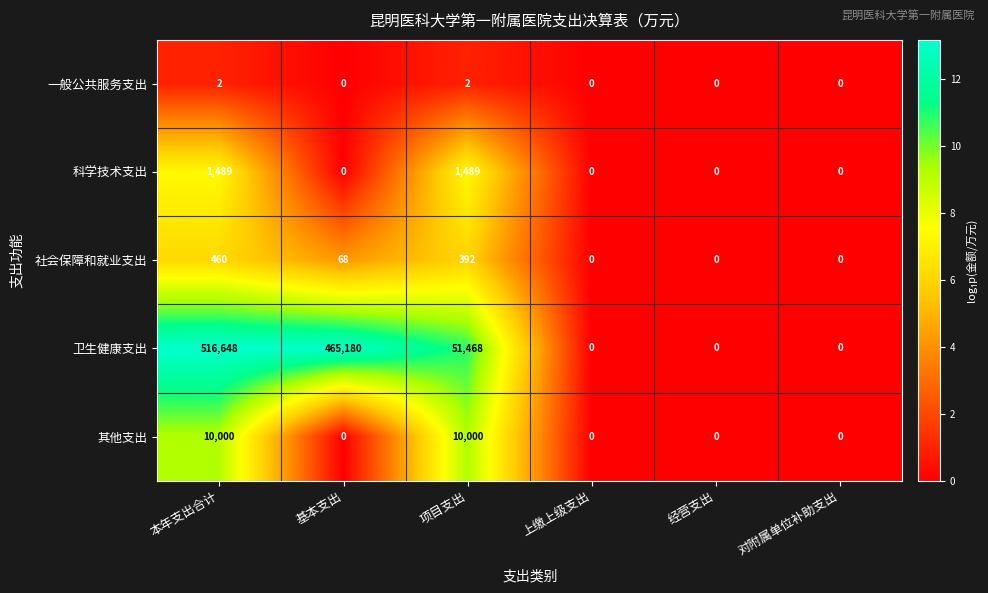

The 一般公共服务支出 series shows 0 at 项目支出. True or false?

False